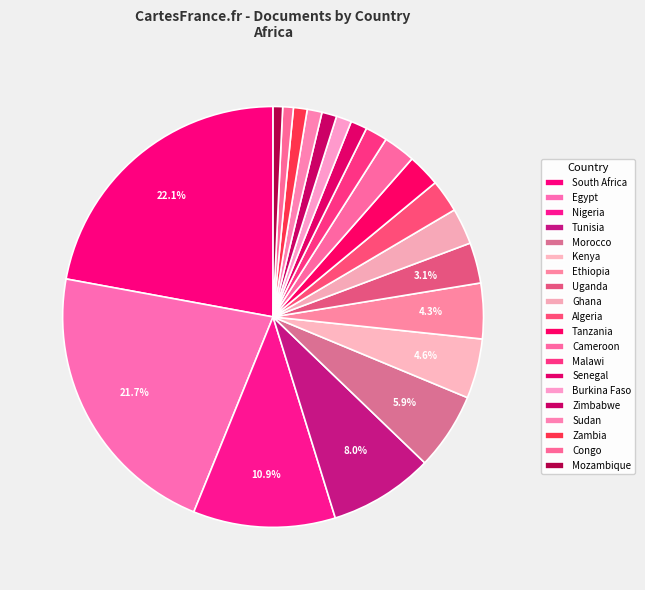

What percentage do Cameroon and South Africa together represent?

24.6%